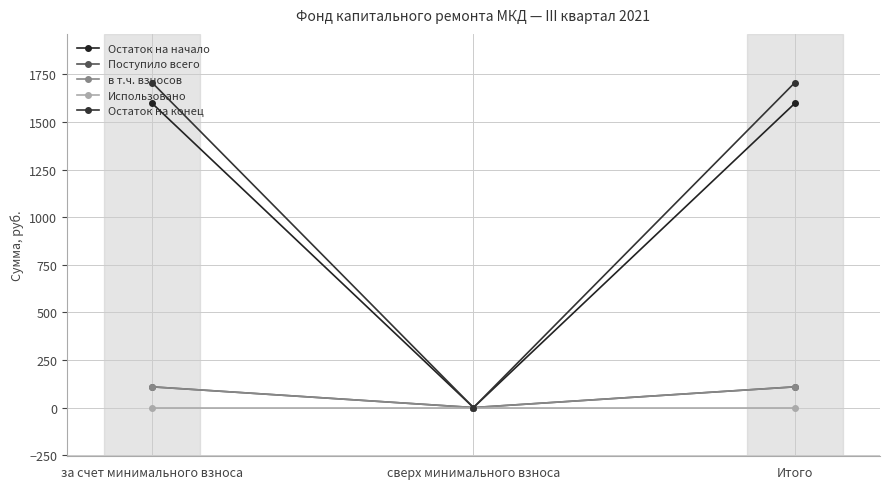

Is this an area chart (filled region under the line)?

No